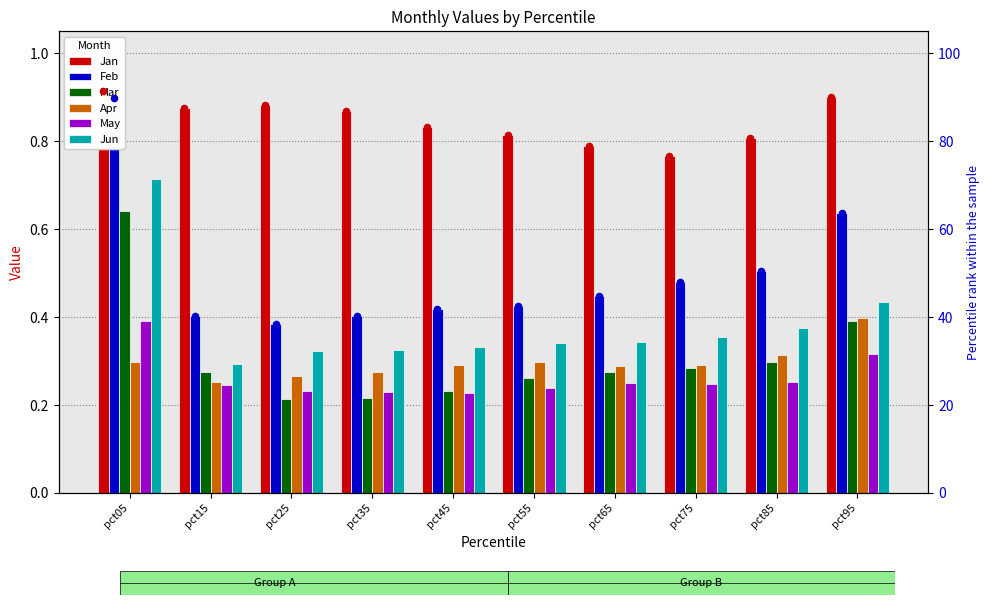

At which category is the sum across all series the highest?

pct05